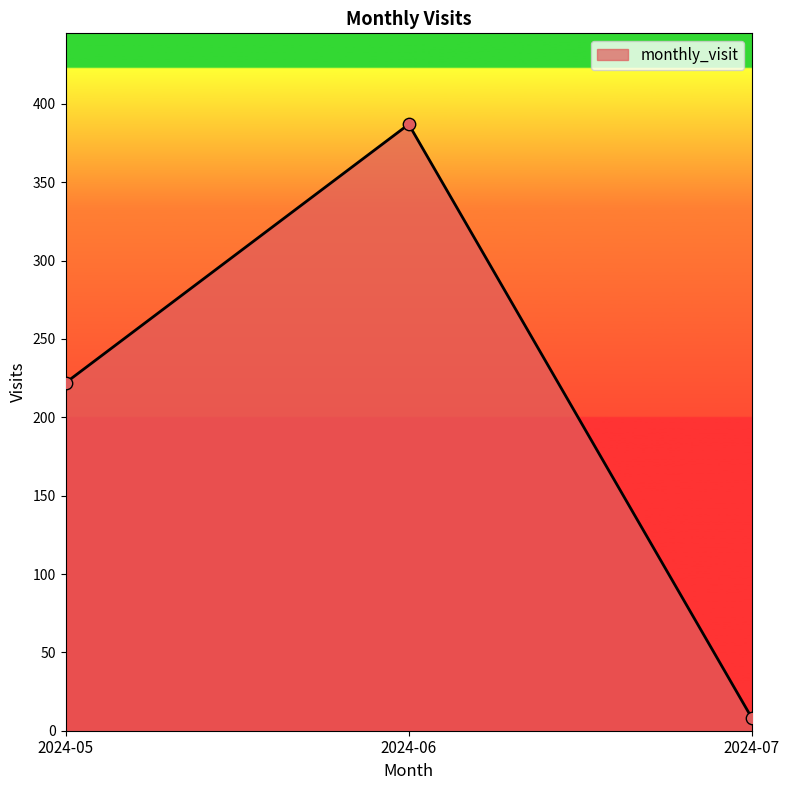

Which has a higher value, 2024-05 or 2024-06?

2024-06